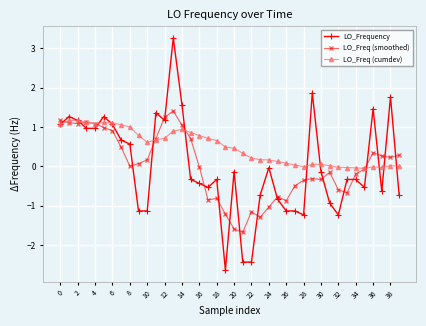

True or false: LO_Frequency has more than 1 points higher than both neighbors.

True